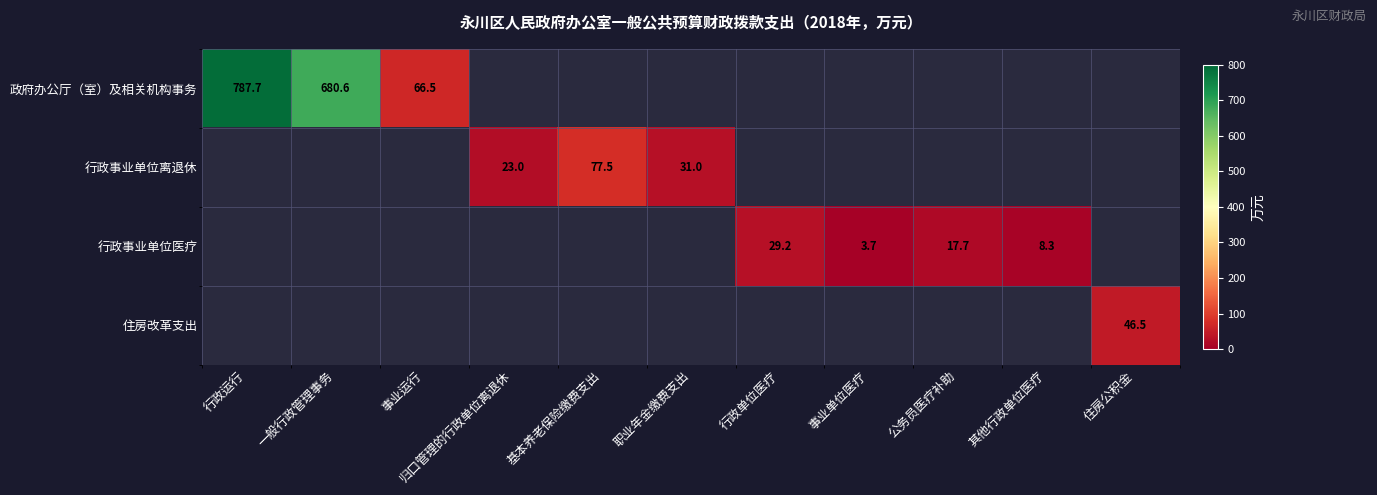

At how many categories does at least one series exceed 560?

2